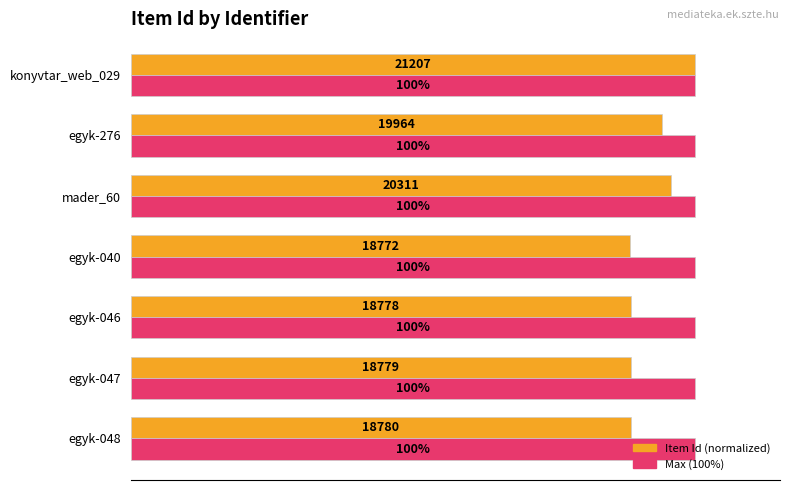

Which category has the highest value in the Item Id (normalized) series?

konyvtar_web_029